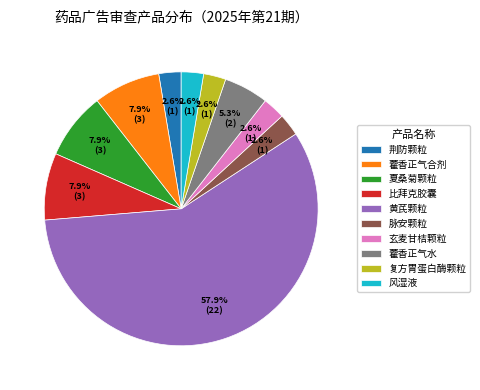

How many segments does this pie chart have?

10